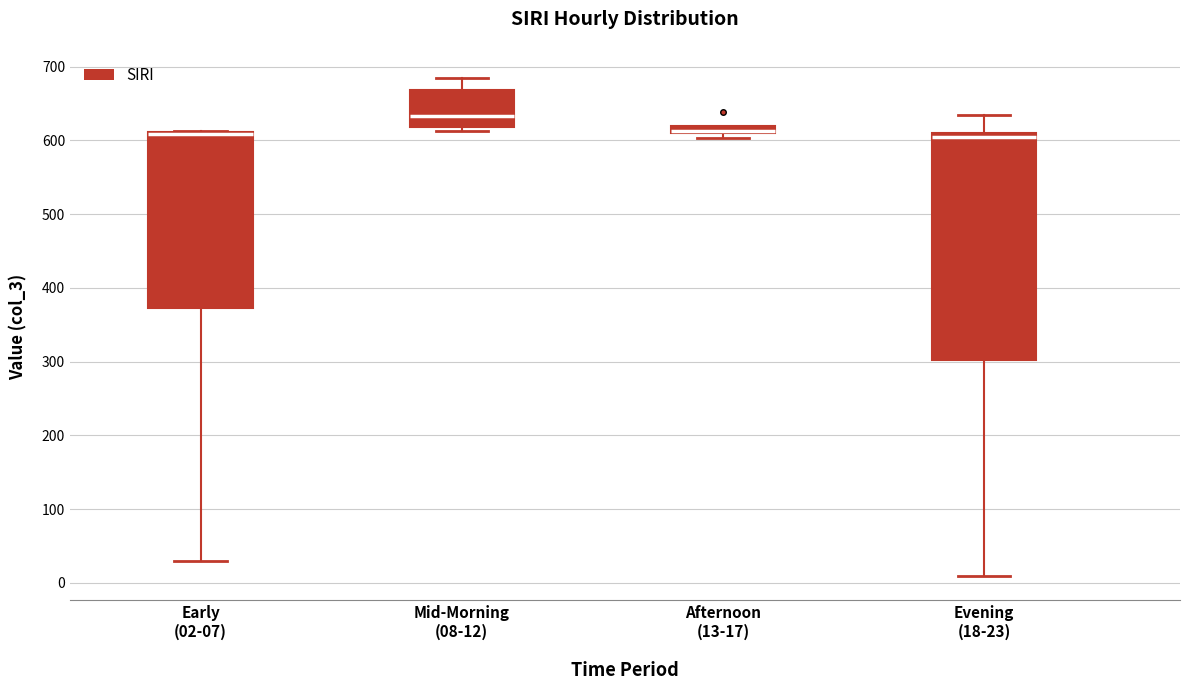

Where does the upper whisker of the box for Evening (18-23) end on the y-axis? The values are not printed on the chart, so give them approximately, as read against the axis.

630